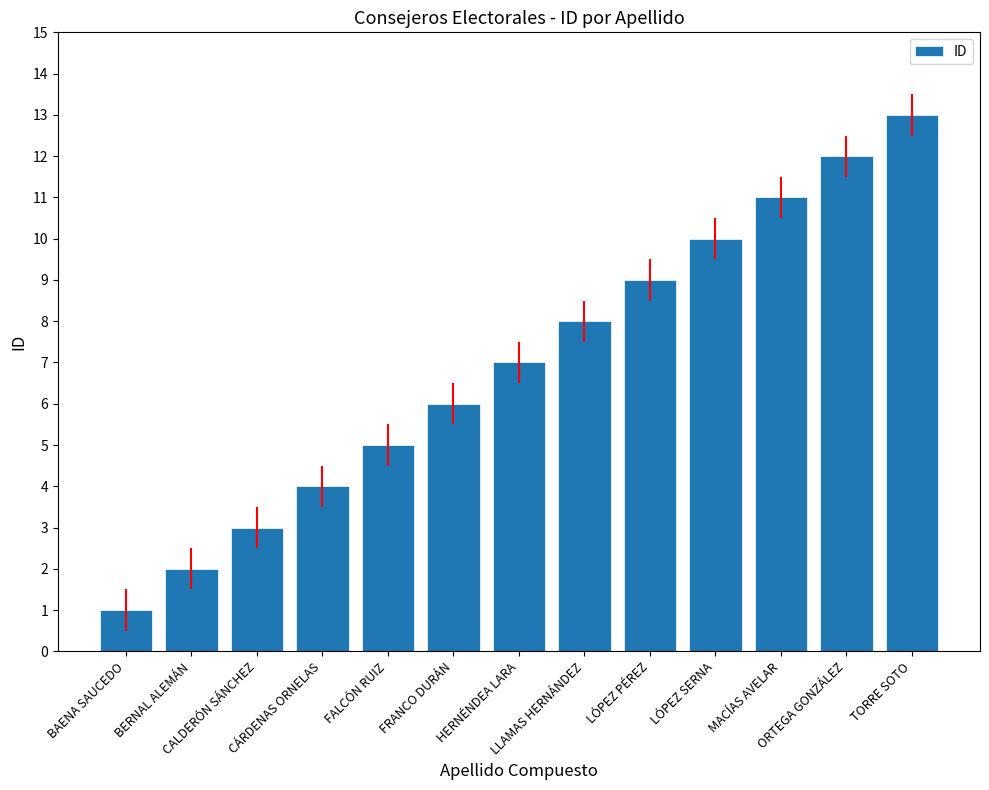

The value at CÁRDENAS ORNELAS is 5. True or false?

False